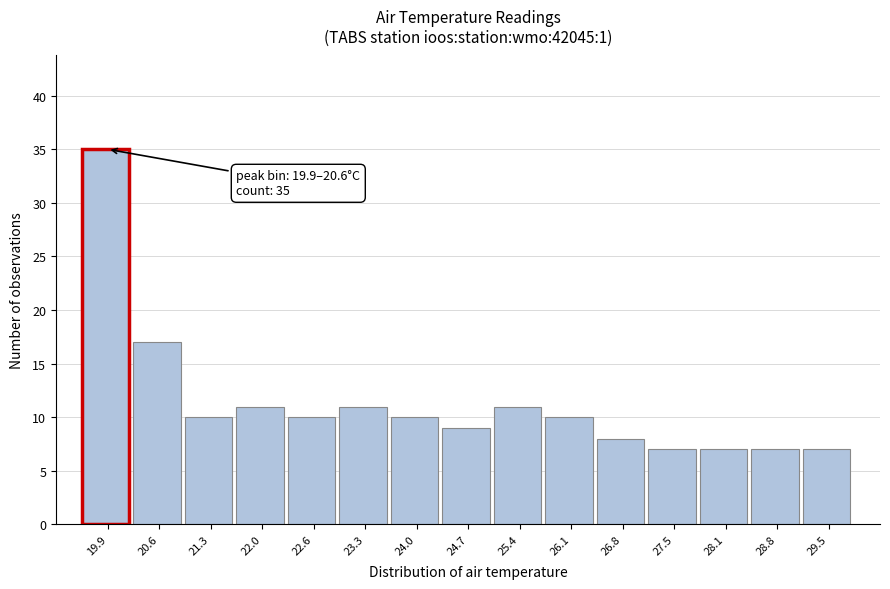

Reading right to left, extract all data points from this chart.

7	7	7	7	8	10	11	9	10	11	10	11	10	17	35